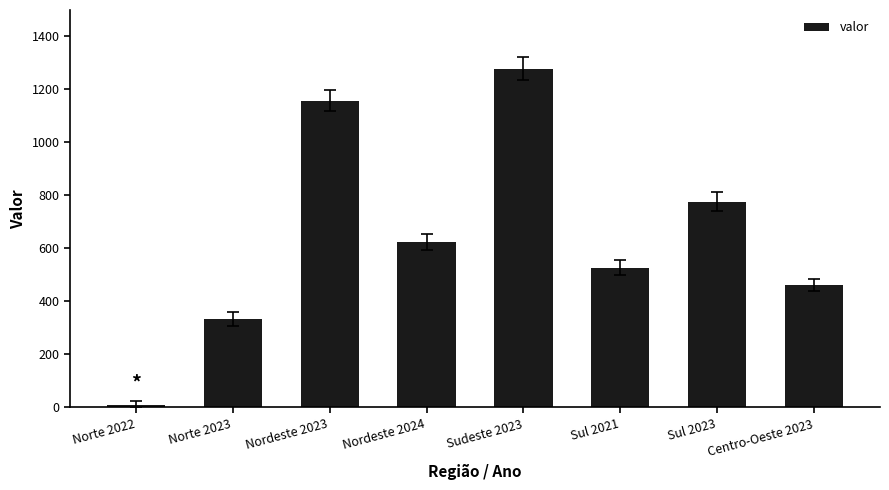

What is the label of the 8th bar from the right?

Norte 2022